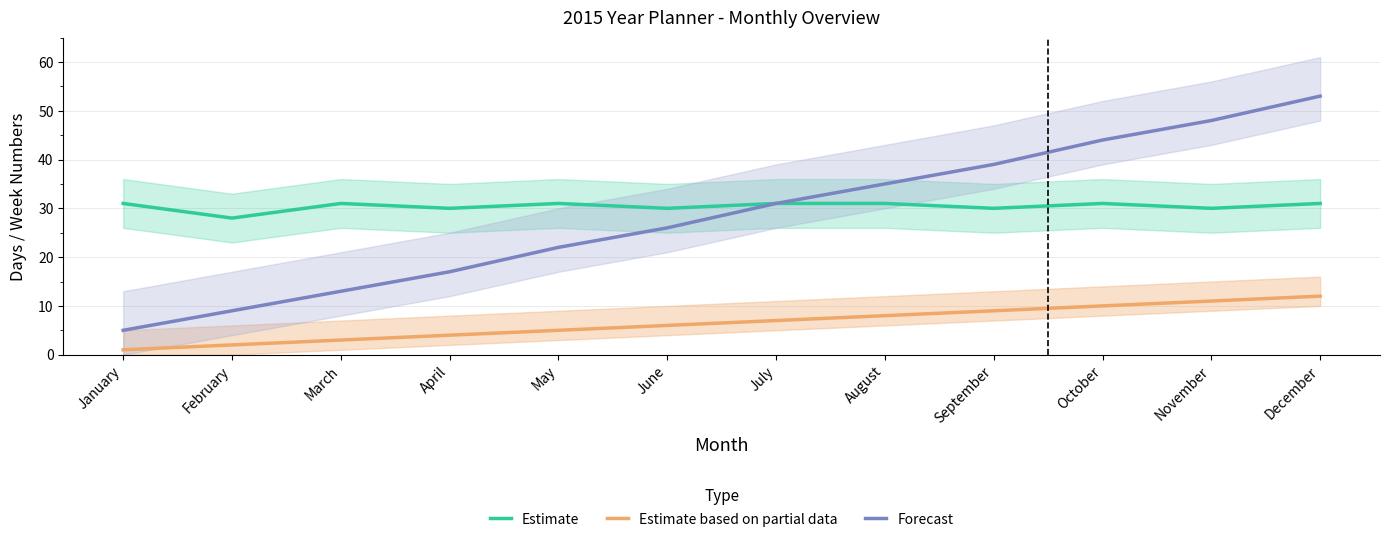

True or false: Estimate based on partial data has a value of 3 at March.

True